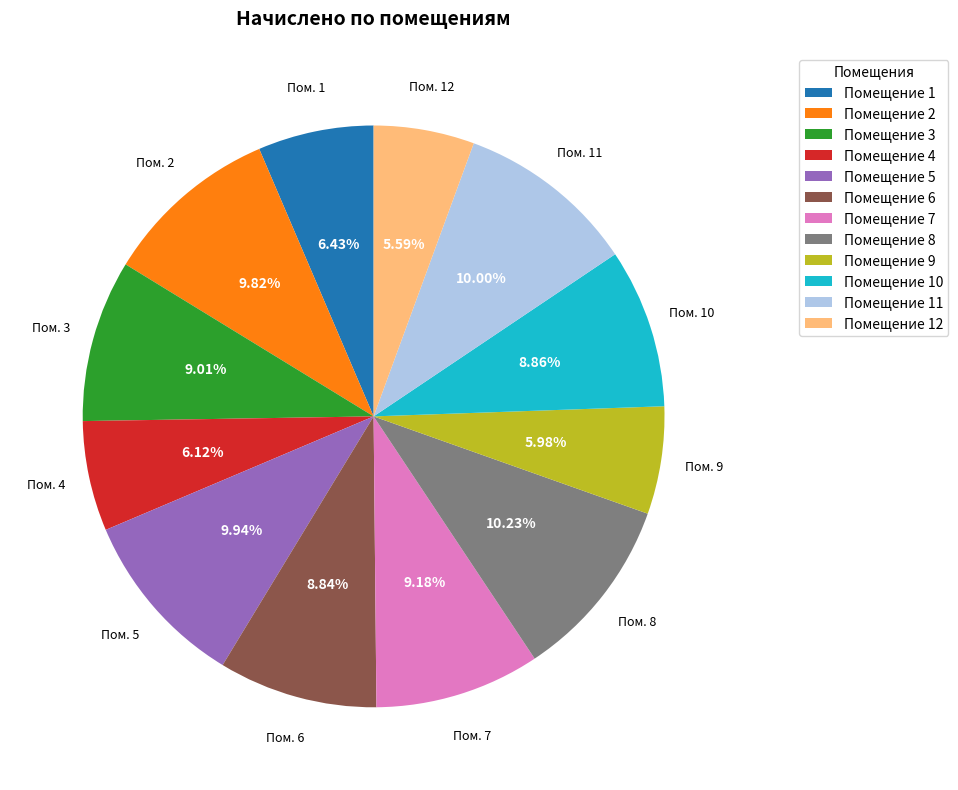

To the nearest percent, what is the difference between the largest and smallest slice percentages?

5%